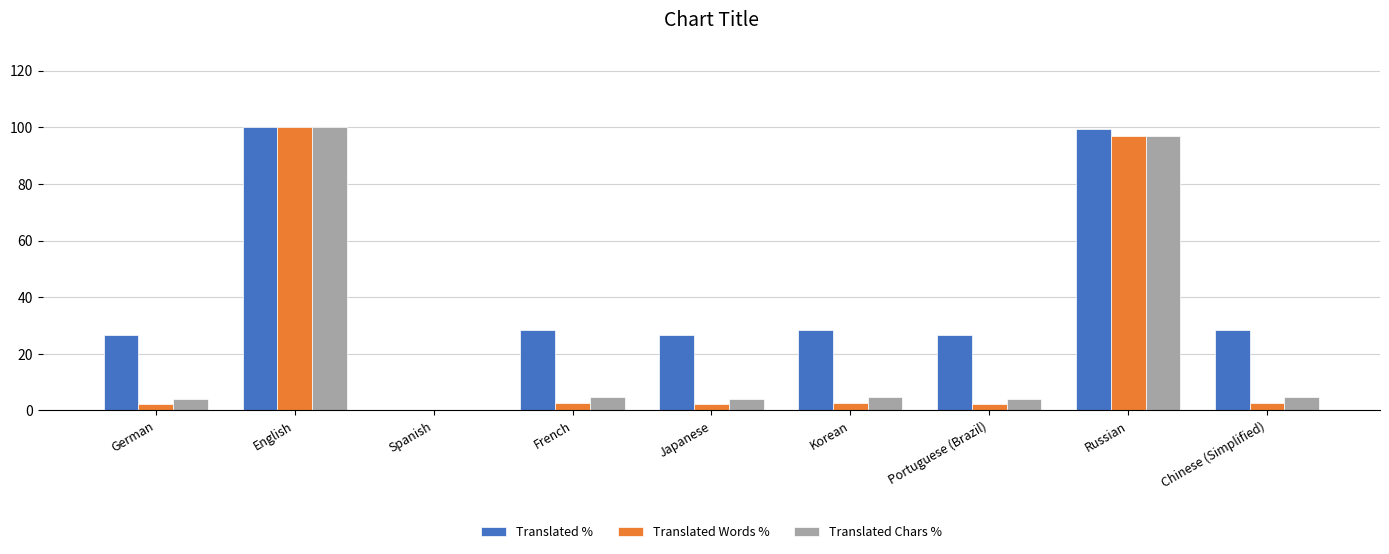

Is it true that Translated Chars % equals 96.9 at Russian?

True